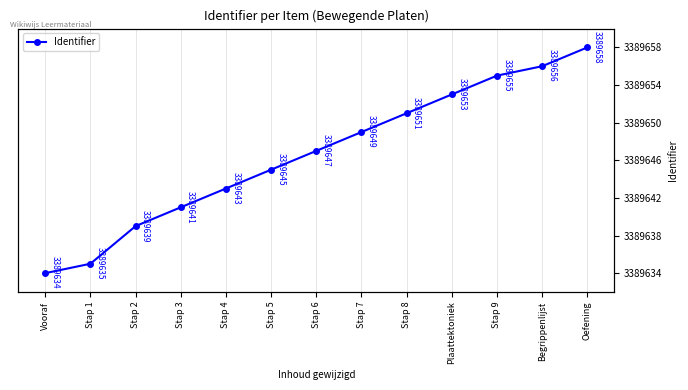

Between Stap 6 and Stap 5, which is larger?

Stap 6